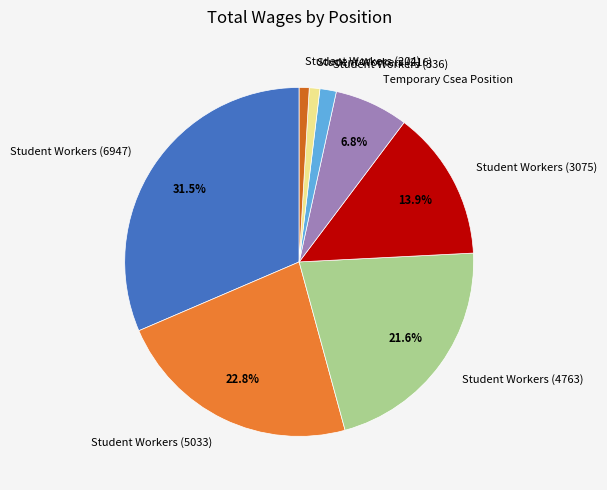

What portion of the pie excludes Temporary Csea Position?

93.2%